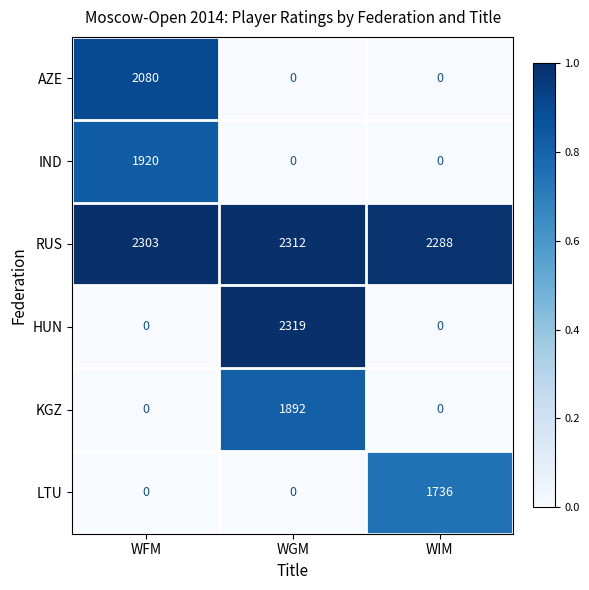

Rank the series by their maximum value, from lowest to highest.

LTU, KGZ, IND, AZE, RUS, HUN